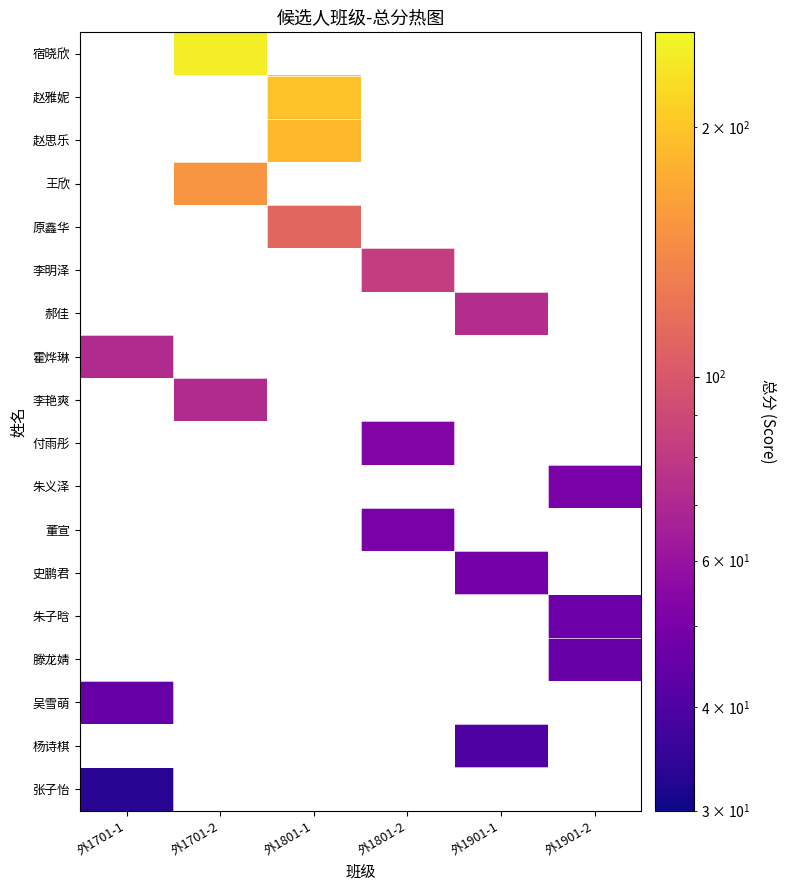

What is the maximum value shown in the chart?

247.0